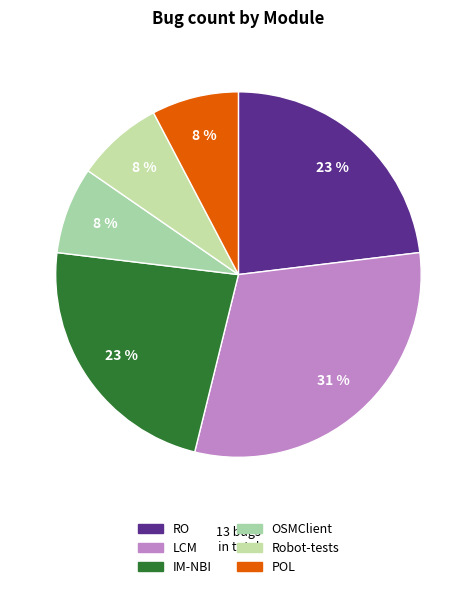

Is it true that RO is 23% of the pie?

True